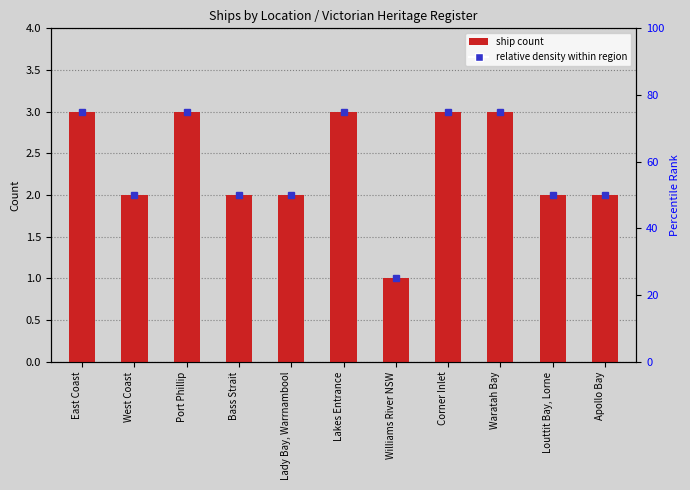

Which label corresponds to the largest value in the chart?

East Coast